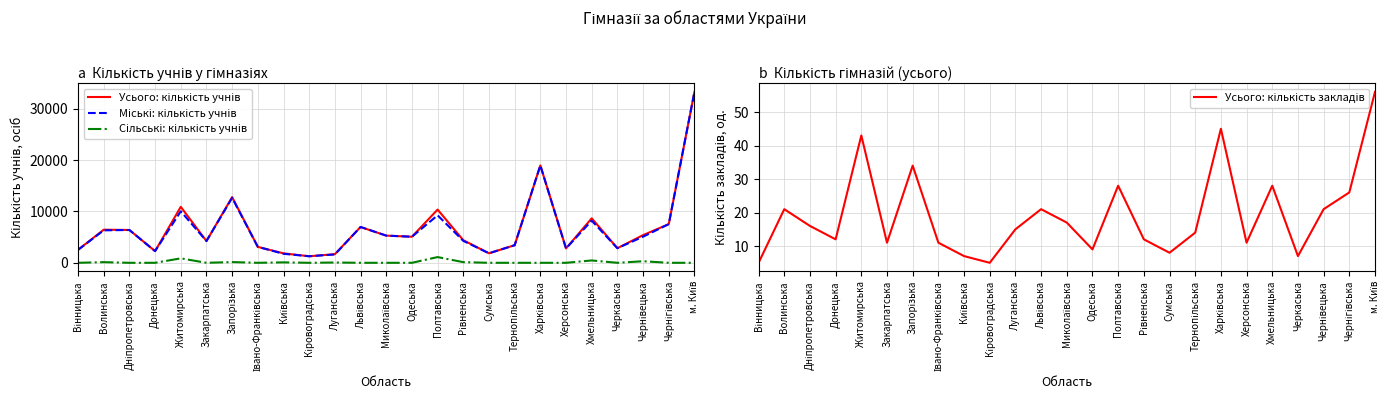

True or false: Сільські: кількість учнів and Міські: кількість учнів cross at least once.

False